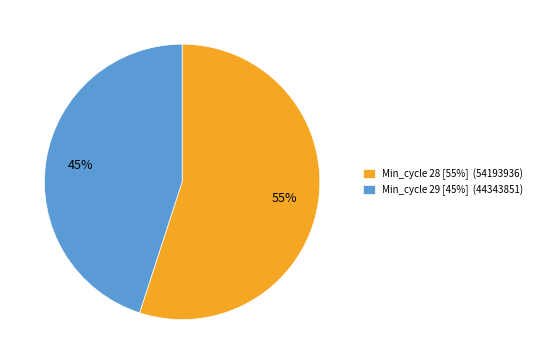

To the nearest percent, what percentage of the pie is Min_cycle 29 [45%] (44343851)?

45%